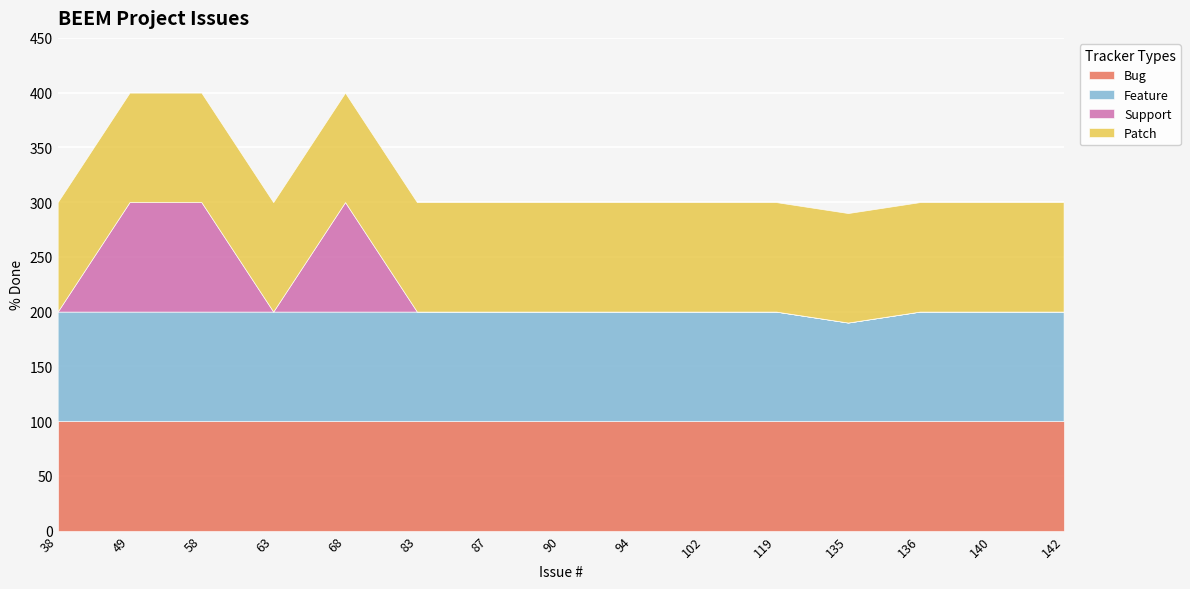

Is it true that Bug equals 100 at 140?

True